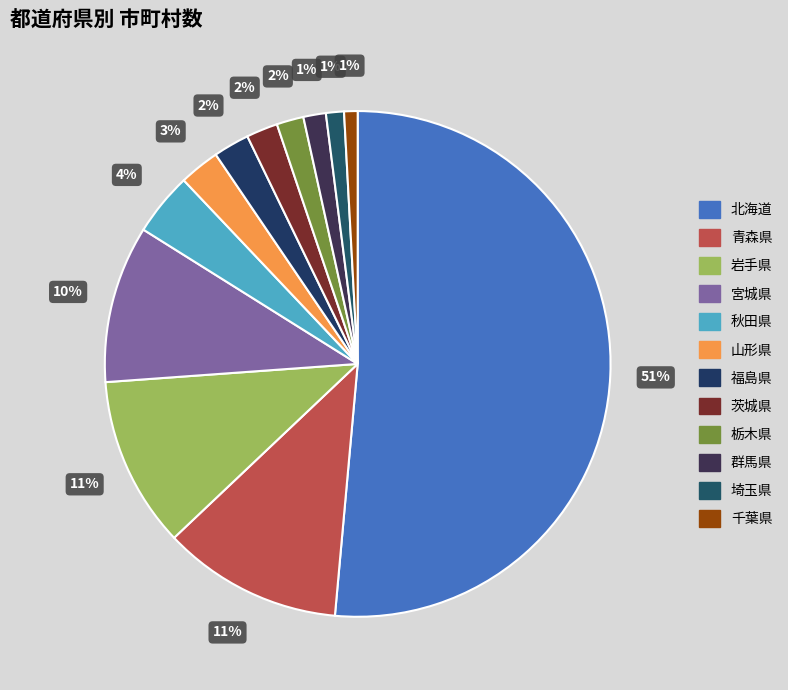

The 千葉県 slice represents 1% of the pie. True or false?

True